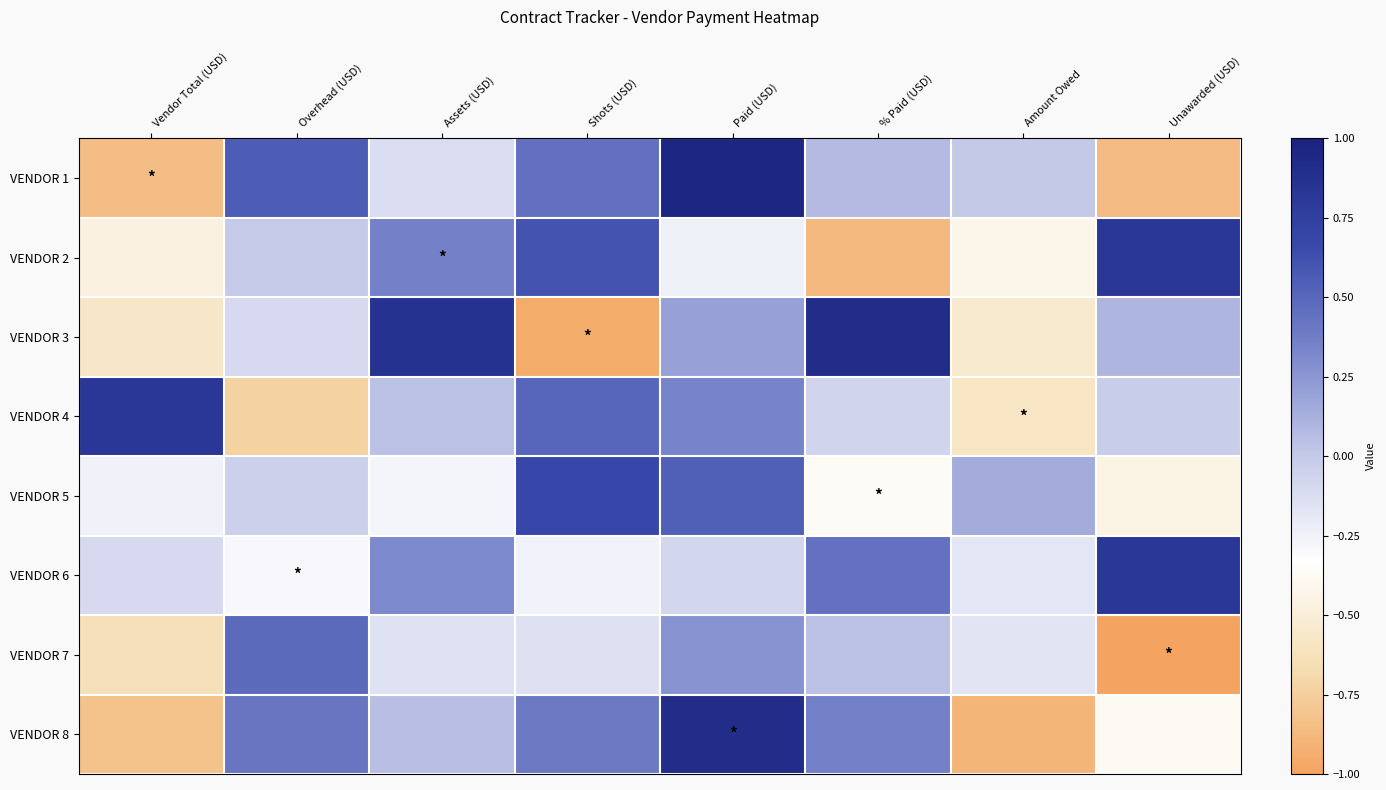

Reading left to right, extract all data points from this chart.

VENDOR 1: Vendor Total (USD)=-0.8	Overhead (USD)=0.6	Assets (USD)=-0.1	Shots (USD)=0.4	Paid (USD)=1.0	% Paid (USD)=0.1	Amount Owed=0.0	Unawarded (USD)=-0.9
VENDOR 2: Vendor Total (USD)=-0.5	Overhead (USD)=-0.0	Assets (USD)=0.4	Shots (USD)=0.6	Paid (USD)=-0.2	% Paid (USD)=-0.9	Amount Owed=-0.4	Unawarded (USD)=0.8
VENDOR 3: Vendor Total (USD)=-0.6	Overhead (USD)=-0.1	Assets (USD)=0.9	Shots (USD)=-1.0	Paid (USD)=0.2	% Paid (USD)=0.9	Amount Owed=-0.5	Unawarded (USD)=0.1
VENDOR 4: Vendor Total (USD)=0.8	Overhead (USD)=-0.7	Assets (USD)=0.0	Shots (USD)=0.5	Paid (USD)=0.3	% Paid (USD)=-0.1	Amount Owed=-0.6	Unawarded (USD)=-0.0
VENDOR 5: Vendor Total (USD)=-0.3	Overhead (USD)=-0.0	Assets (USD)=-0.3	Shots (USD)=0.7	Paid (USD)=0.5	% Paid (USD)=-0.4	Amount Owed=0.1	Unawarded (USD)=-0.4
VENDOR 6: Vendor Total (USD)=-0.1	Overhead (USD)=-0.3	Assets (USD)=0.3	Shots (USD)=-0.3	Paid (USD)=-0.1	% Paid (USD)=0.4	Amount Owed=-0.2	Unawarded (USD)=0.8
VENDOR 7: Vendor Total (USD)=-0.6	Overhead (USD)=0.5	Assets (USD)=-0.2	Shots (USD)=-0.1	Paid (USD)=0.3	% Paid (USD)=0.0	Amount Owed=-0.2	Unawarded (USD)=-1.0
VENDOR 8: Vendor Total (USD)=-0.8	Overhead (USD)=0.4	Assets (USD)=0.0	Shots (USD)=0.4	Paid (USD)=0.9	% Paid (USD)=0.4	Amount Owed=-0.9	Unawarded (USD)=-0.4